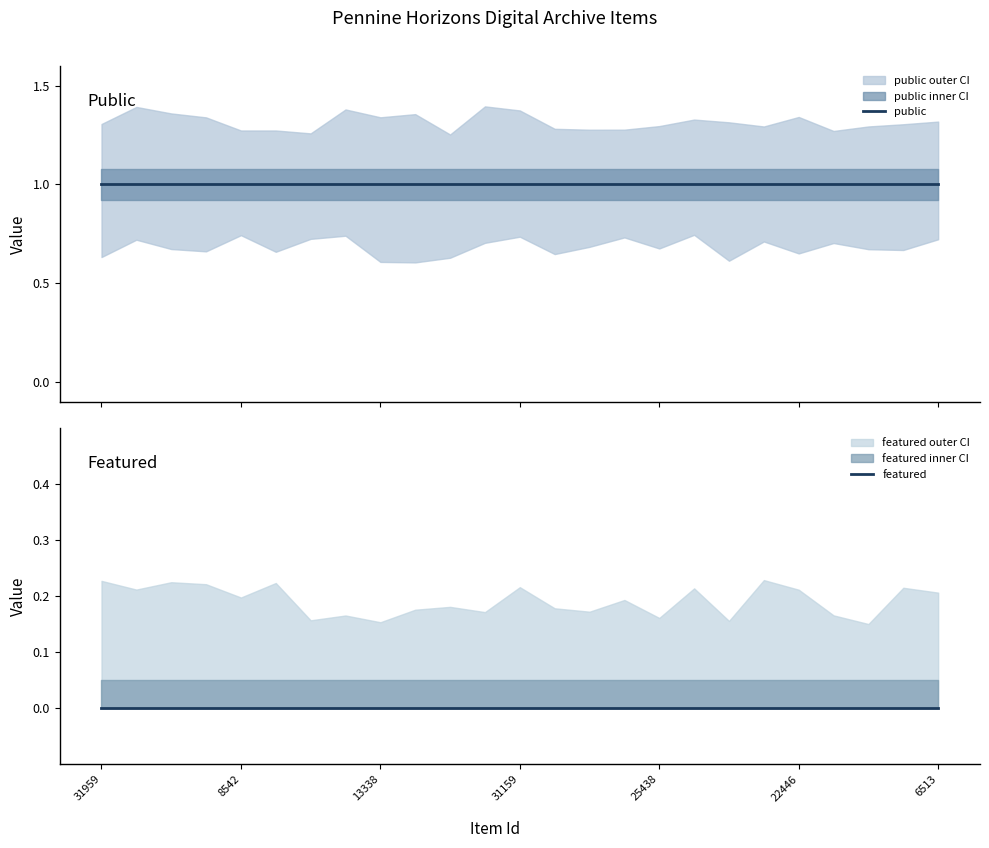

True or false: featured and public intersect in this chart.

False